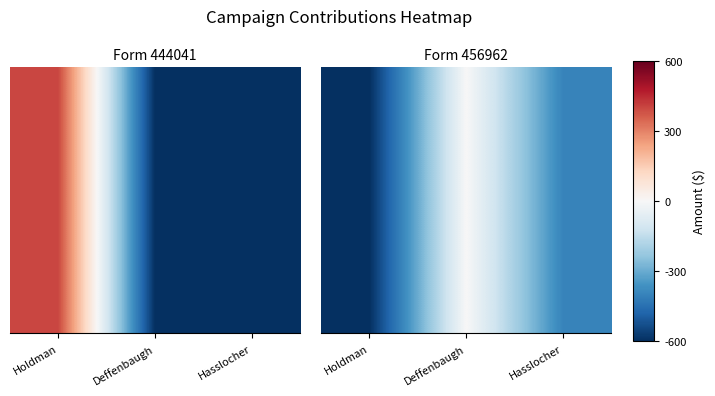

List the labels in order of value, largest first.

Deffenbaugh, Hasslocher, Holdman